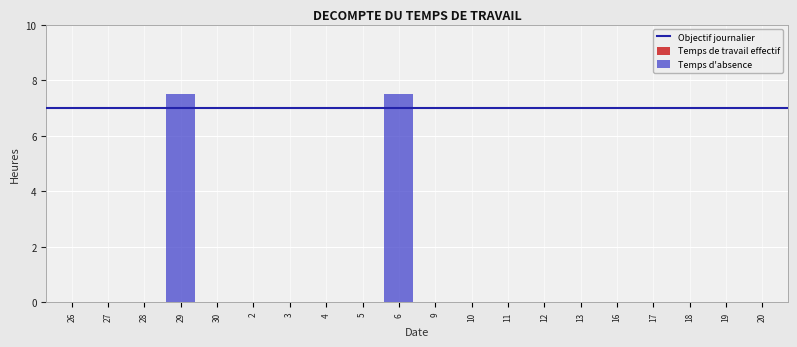

Reading right to left, what are all the values shown in this chart?

20=0.0	19=0.0	18=0.0	17=0.0	16=0.0	13=0.0	12=0.0	11=0.0	10=0.0	9=0.0	6=7.5	5=0.0	4=0.0	3=0.0	2=0.0	30=0.0	29=7.5	28=0.0	27=0.0	26=0.0